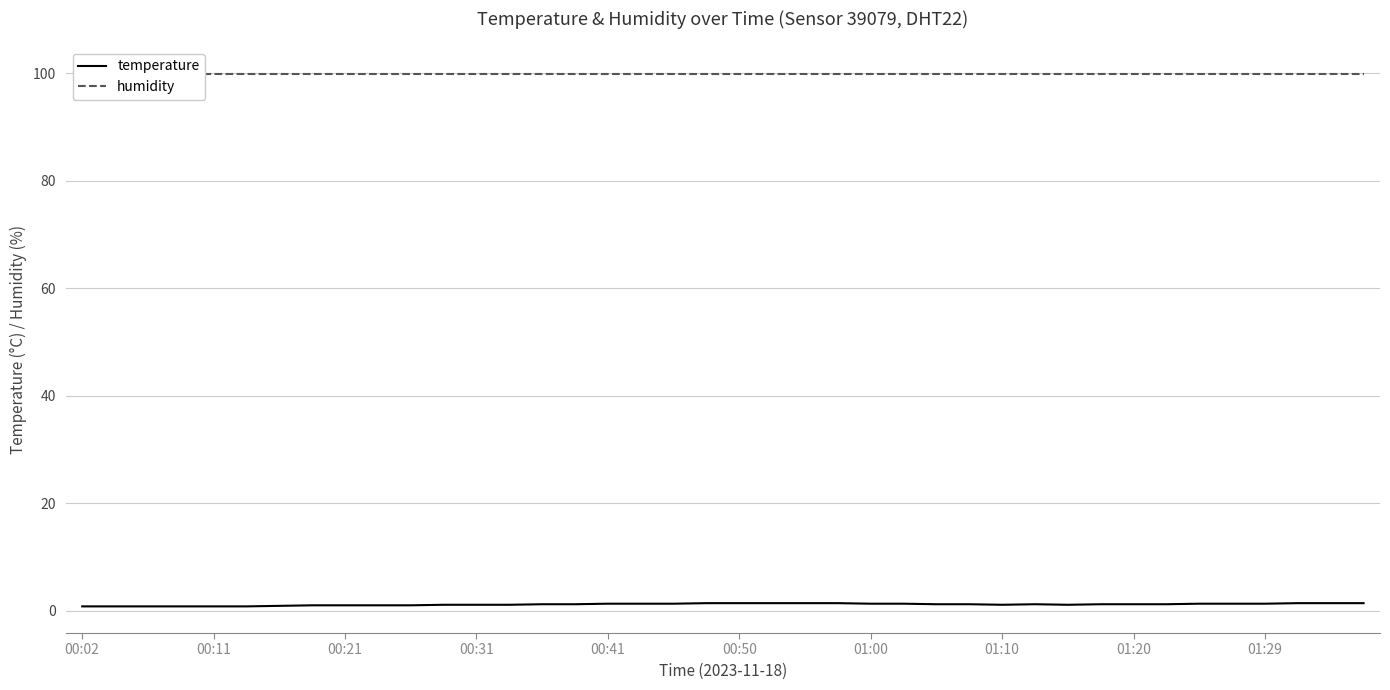

Reading right to left, list all the values displayed in this chart.

temperature: 1.4	1.4	1.4	1.3	1.3	1.3	1.2	1.2	1.2	1.1	1.2	1.1	1.2	1.2	1.3	1.3	1.4	1.4	1.4	1.4	1.4	1.3	1.3	1.3	1.2	1.2	1.1	1.1	1.1	1.0	1.0	1.0	1.0	0.9	0.8	0.8	0.8	0.8	0.8	0.8
humidity: 99.9	99.9	99.9	99.9	99.9	99.9	99.9	99.9	99.9	99.9	99.9	99.9	99.9	99.9	99.9	99.9	99.9	99.9	99.9	99.9	99.9	99.9	99.9	99.9	99.9	99.9	99.9	99.9	99.9	99.9	99.9	99.9	99.9	99.9	99.9	99.9	99.9	99.9	99.9	99.9